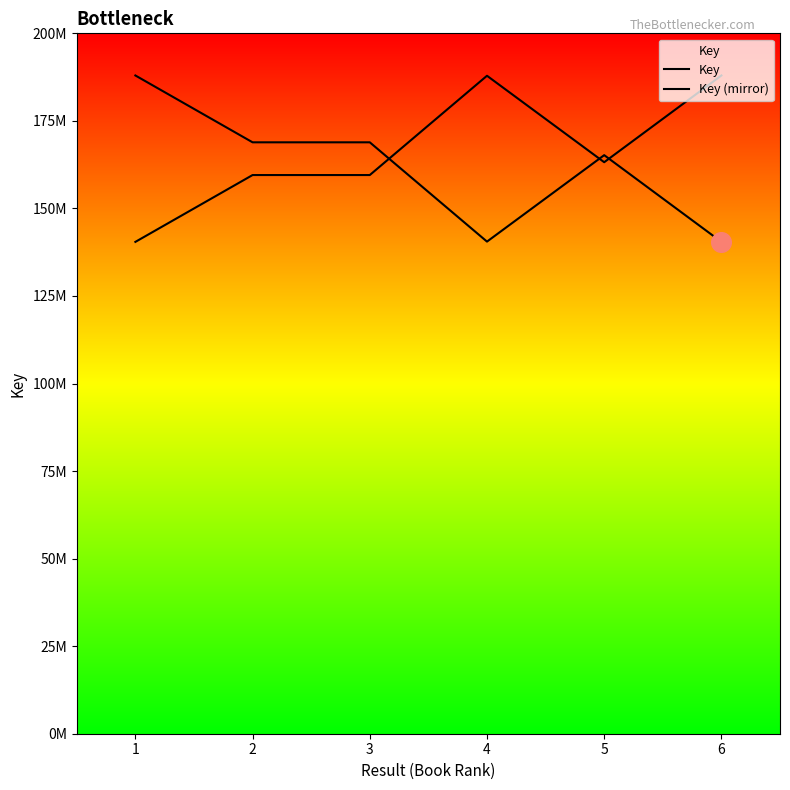

What is the total value across all series at 5?

328414160